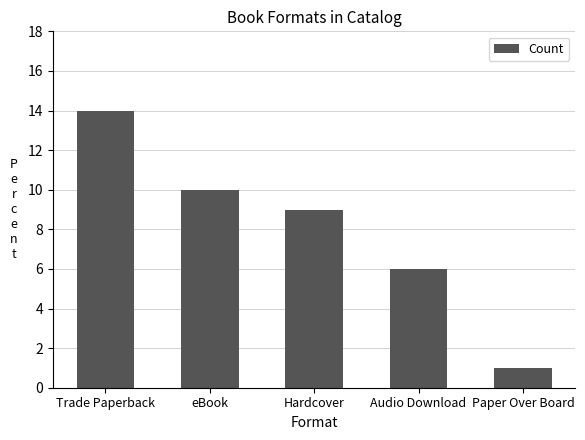

What is the difference between the values at Audio Download and Trade Paperback?

8